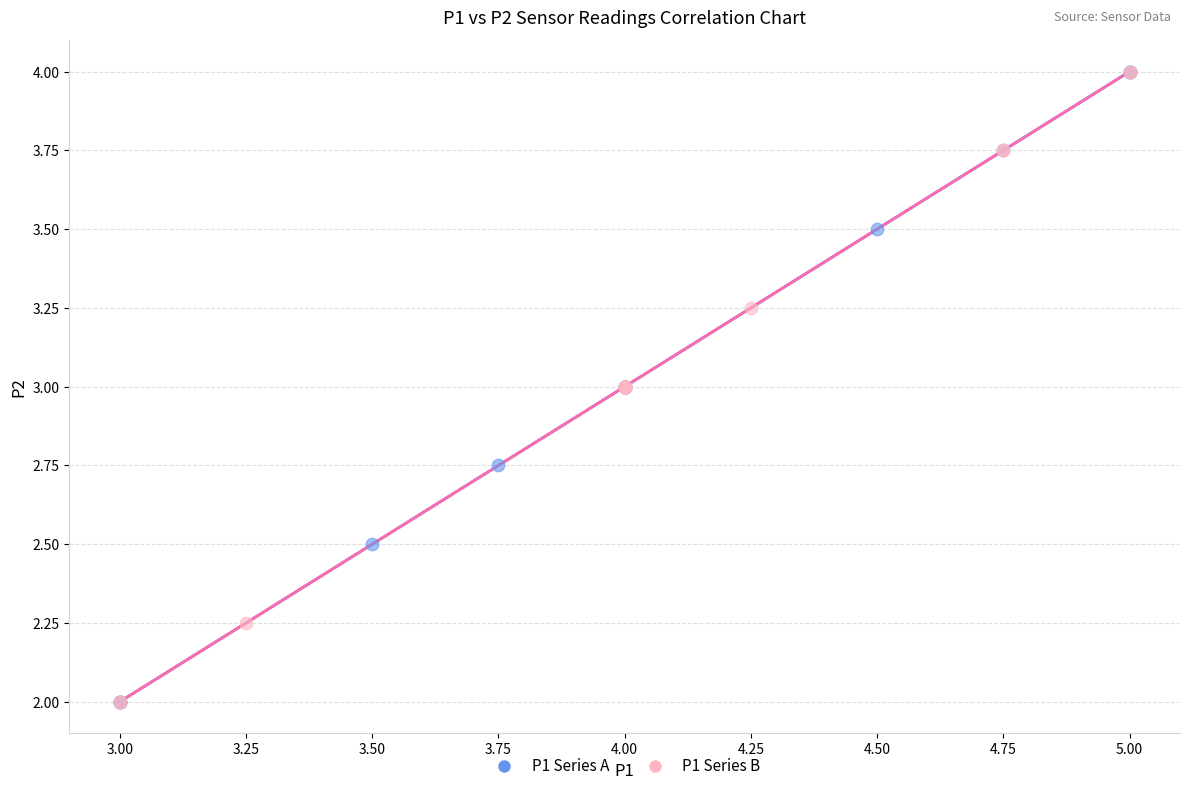

What are all the series names shown in the legend?

P1 Series A, P1 Series B